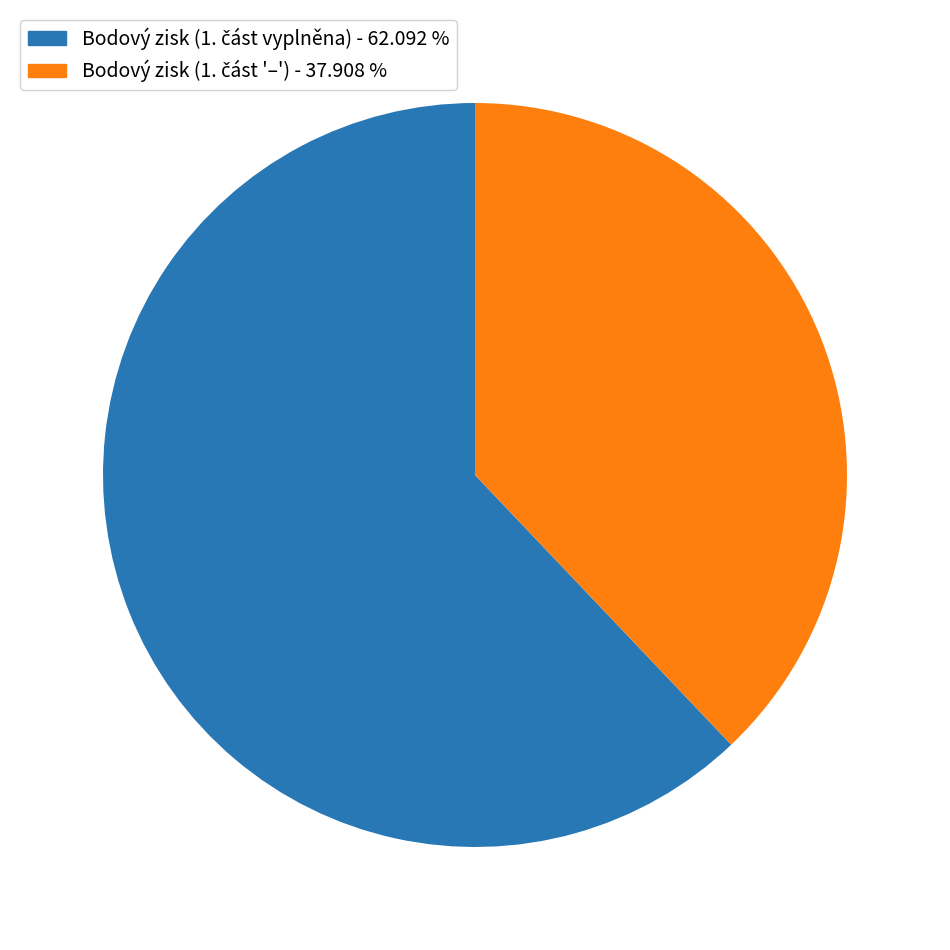

Does any single category account for the majority?

Yes